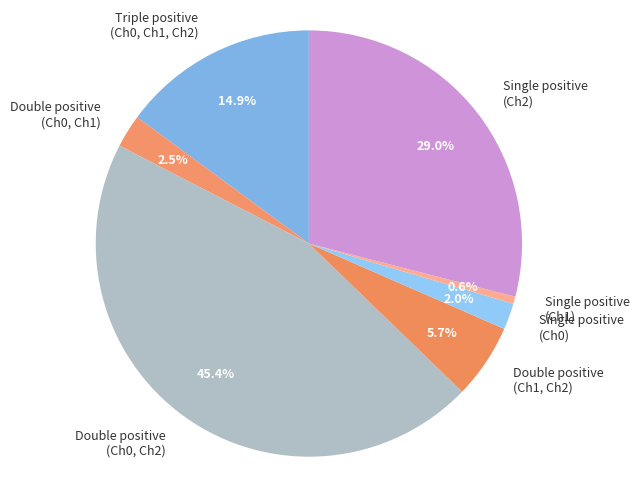

Is there a majority slice in this chart?

No